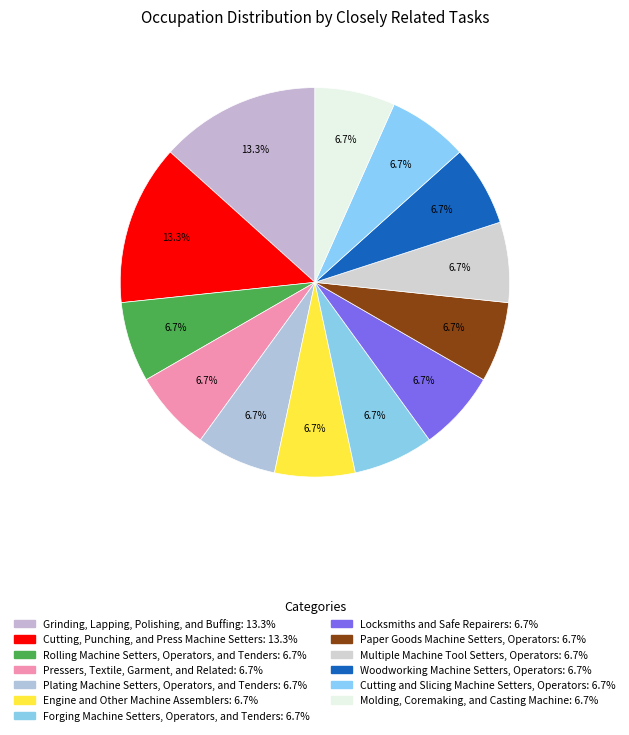

Count the number of slices in the pie.

13